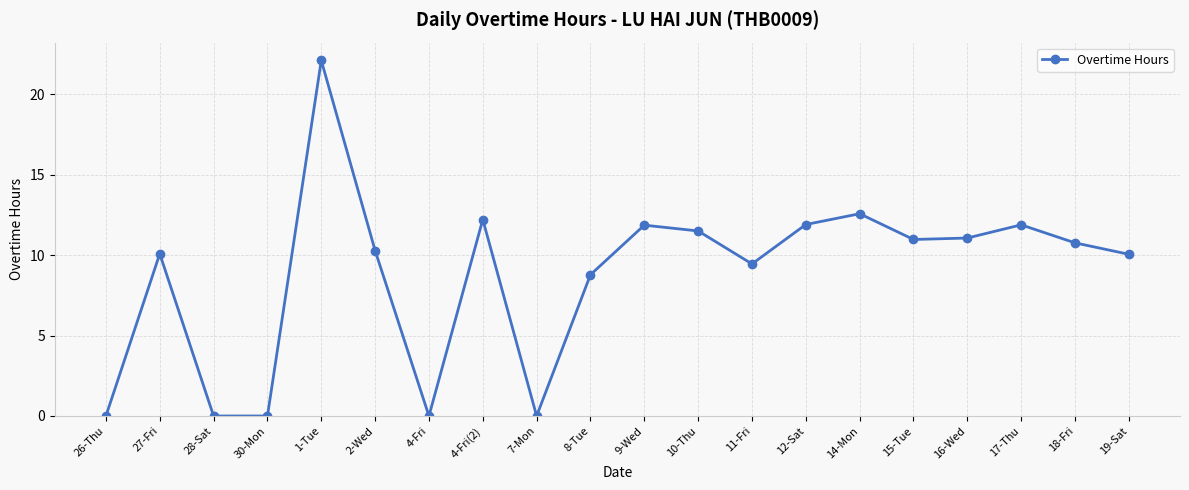

Is it true that the value at 30-Mon is 0.0?

True